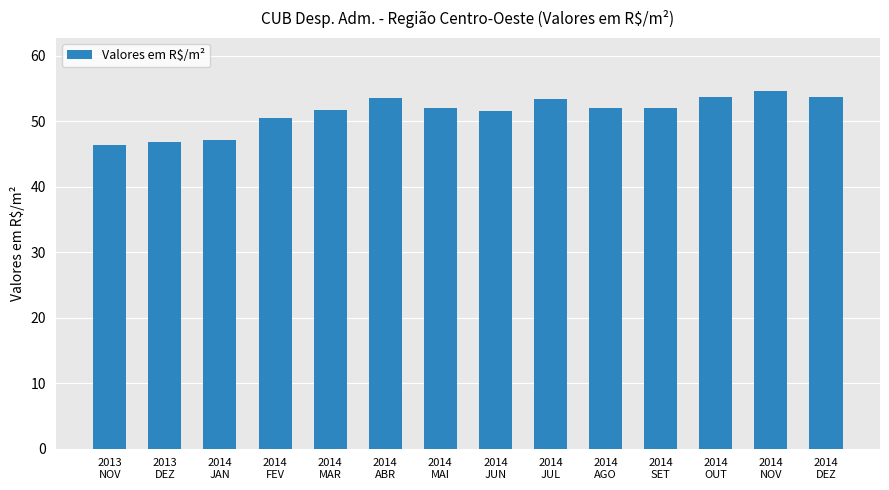

What is the value of the 9th bar from the left?

53.5